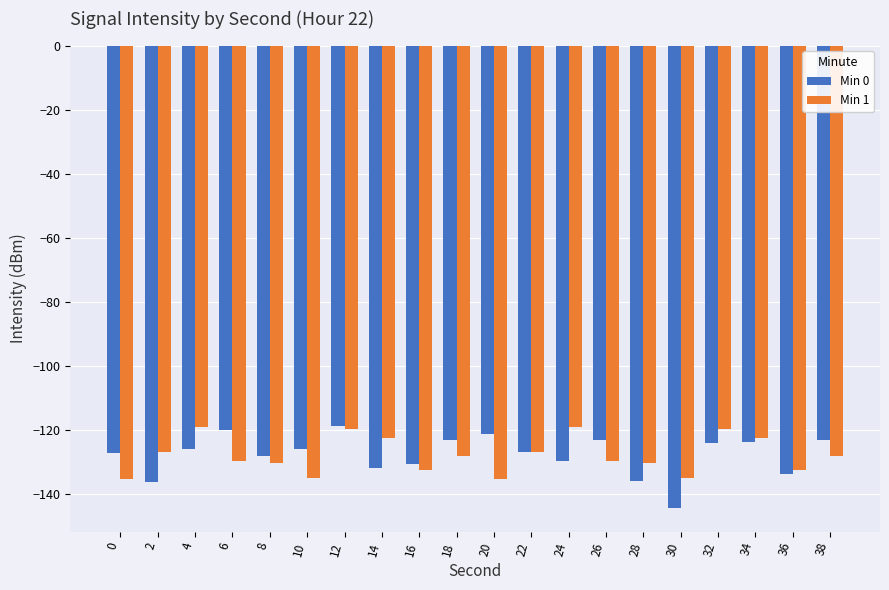

What is the value of the Min 1 bar at the 7th from the left?

-119.6